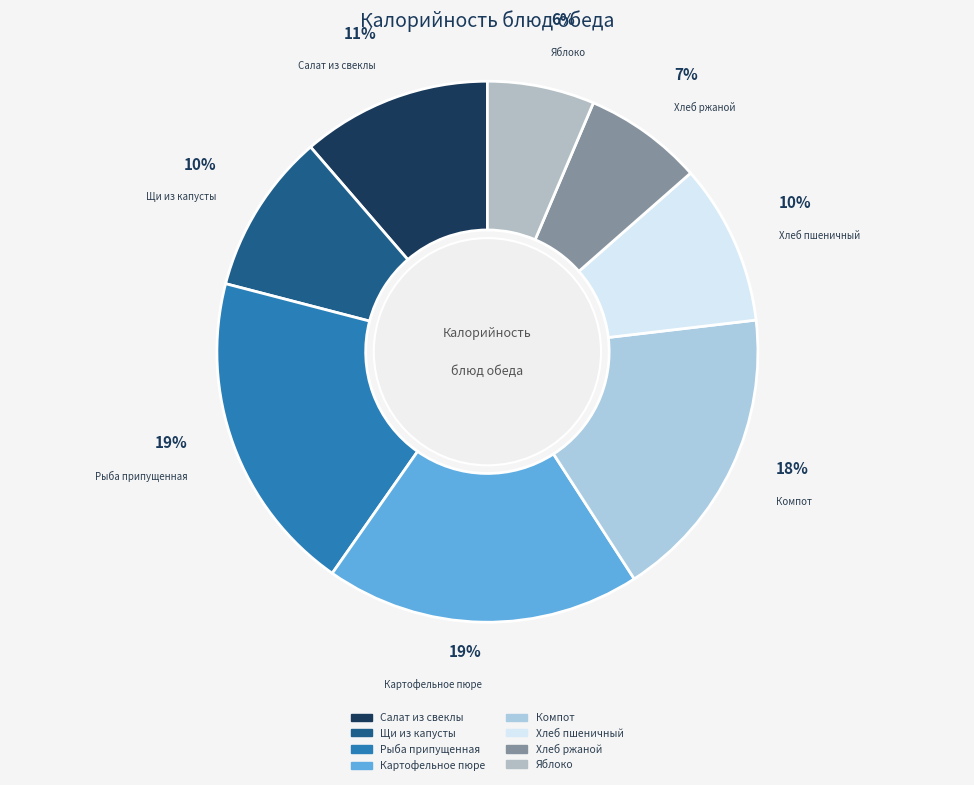

To the nearest percent, what is the difference between the largest and smallest slice percentages?

13%